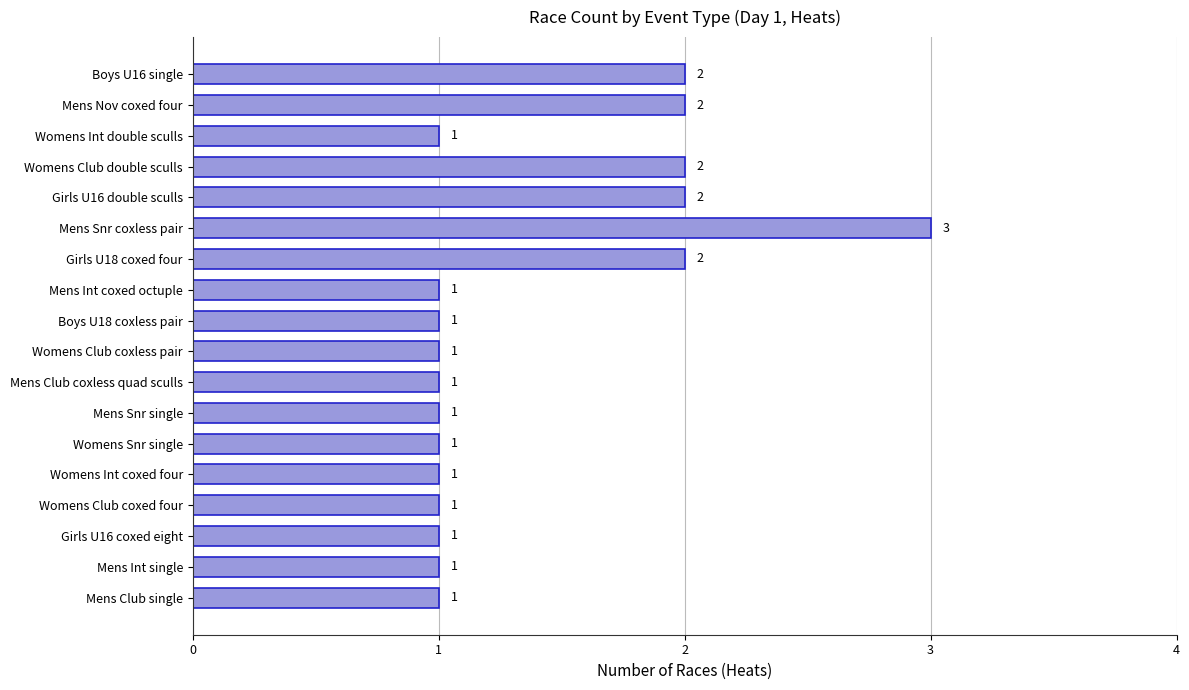

What is the value of the 14th bar from the top?

1